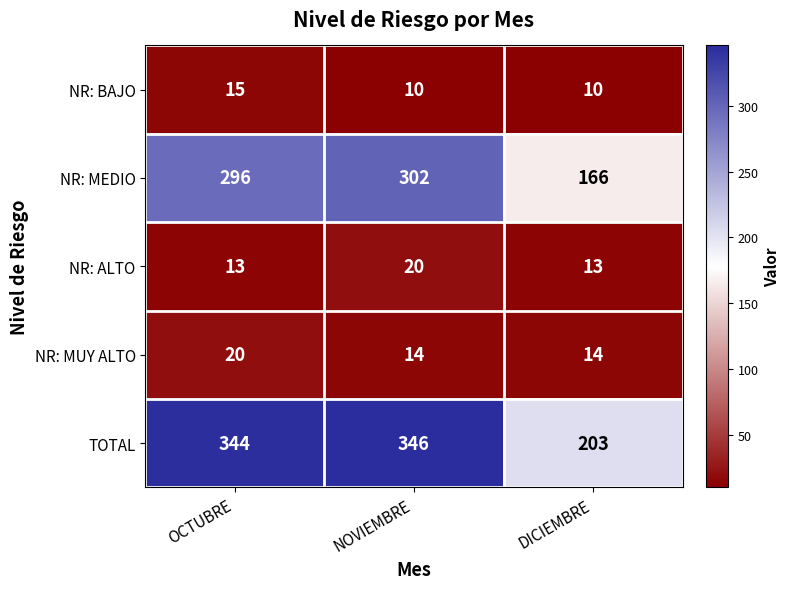

Rank the series at NOVIEMBRE from highest to lowest value.

TOTAL, NR: MEDIO, NR: ALTO, NR: MUY ALTO, NR: BAJO